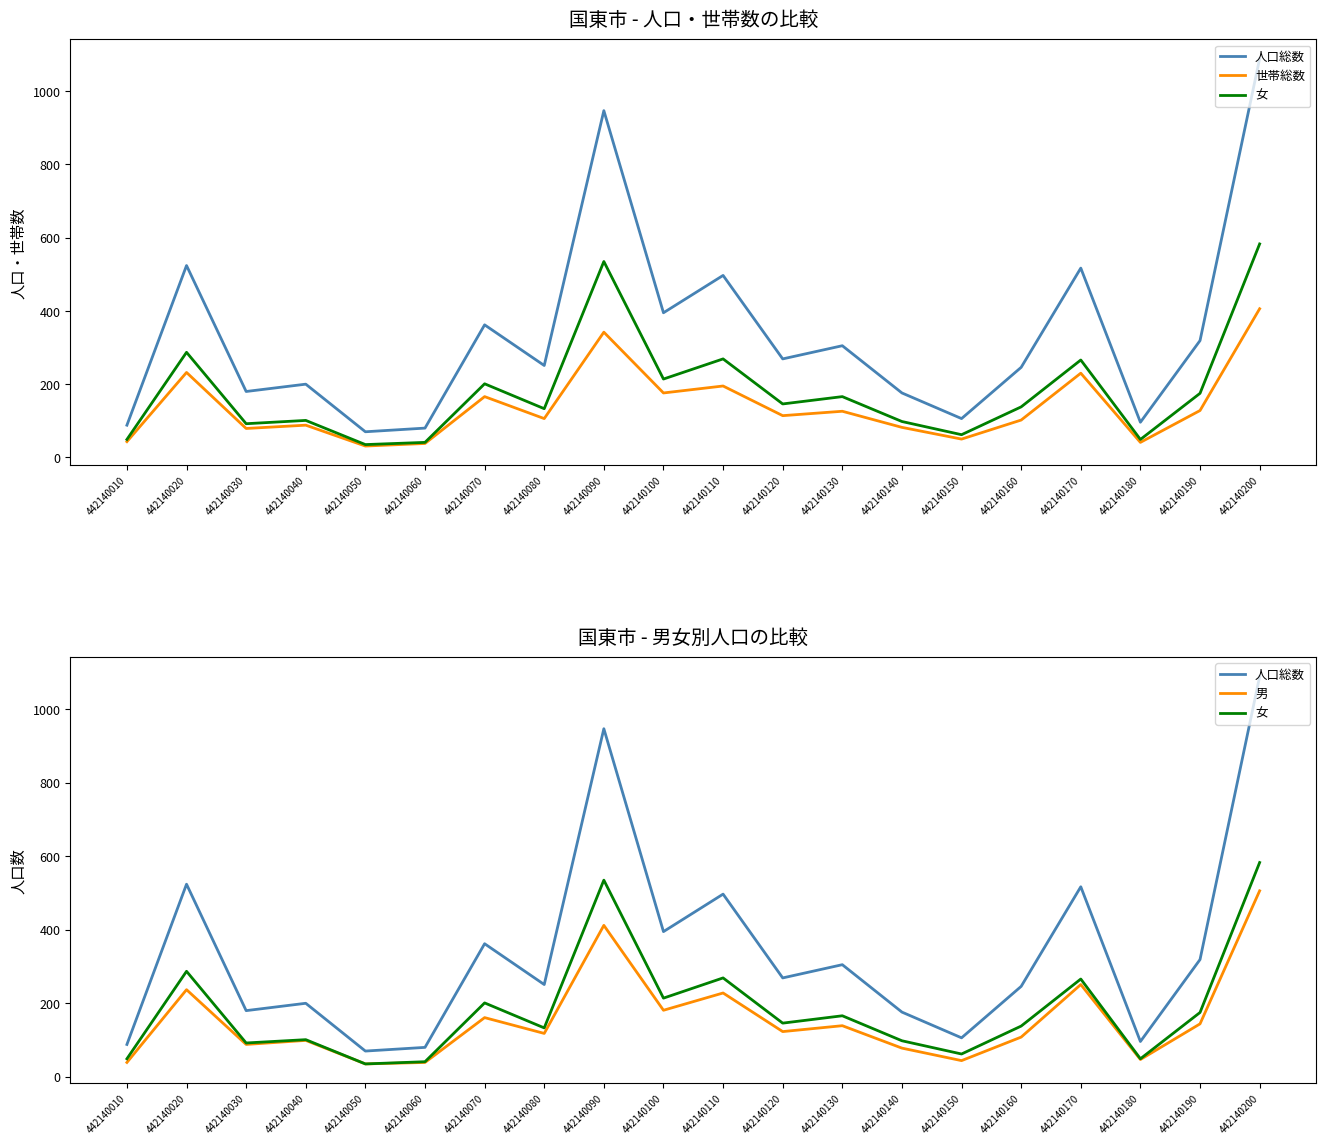

What is the lowest value of the 男 series?

35